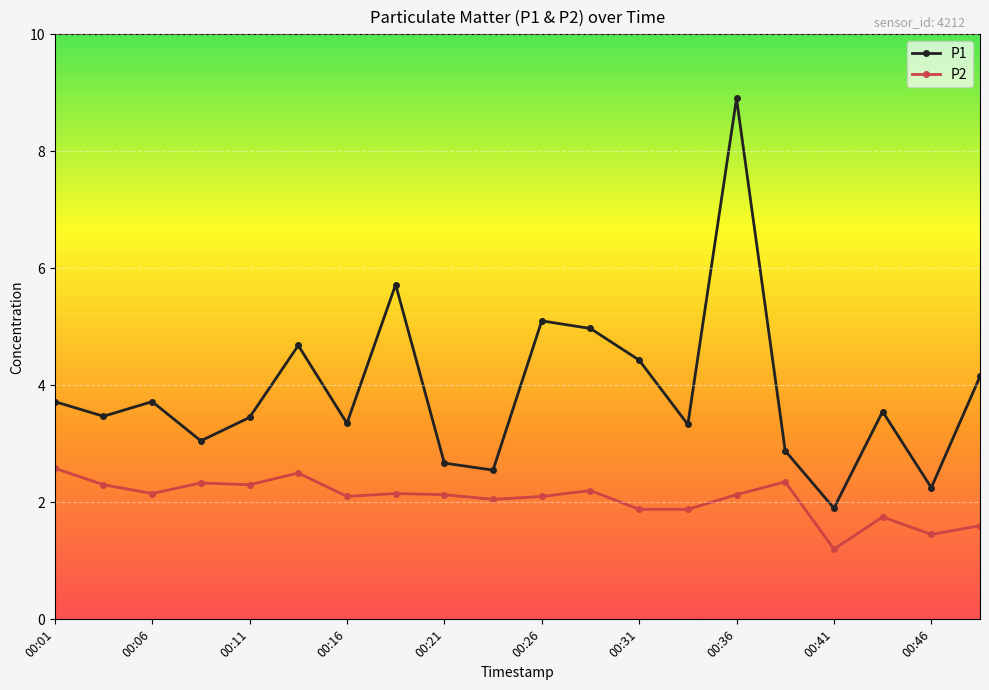

What is the smallest value displayed?

1.2